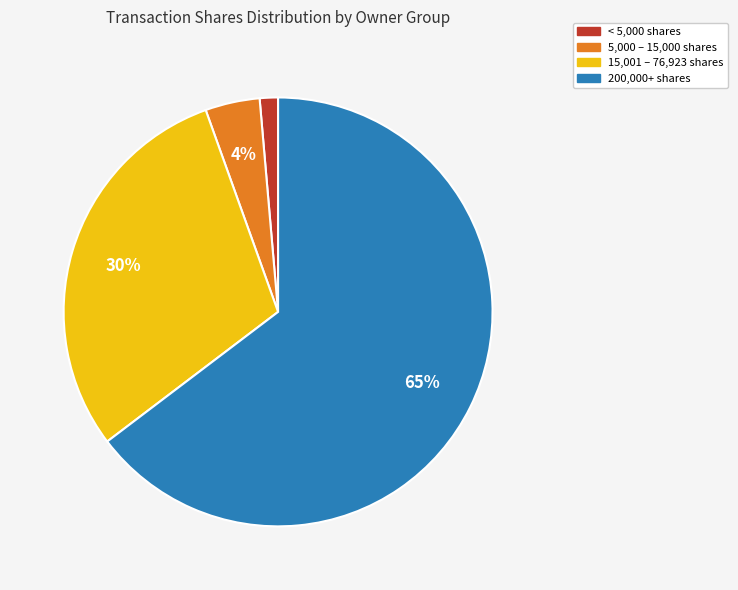

Is there a majority slice in this chart?

Yes